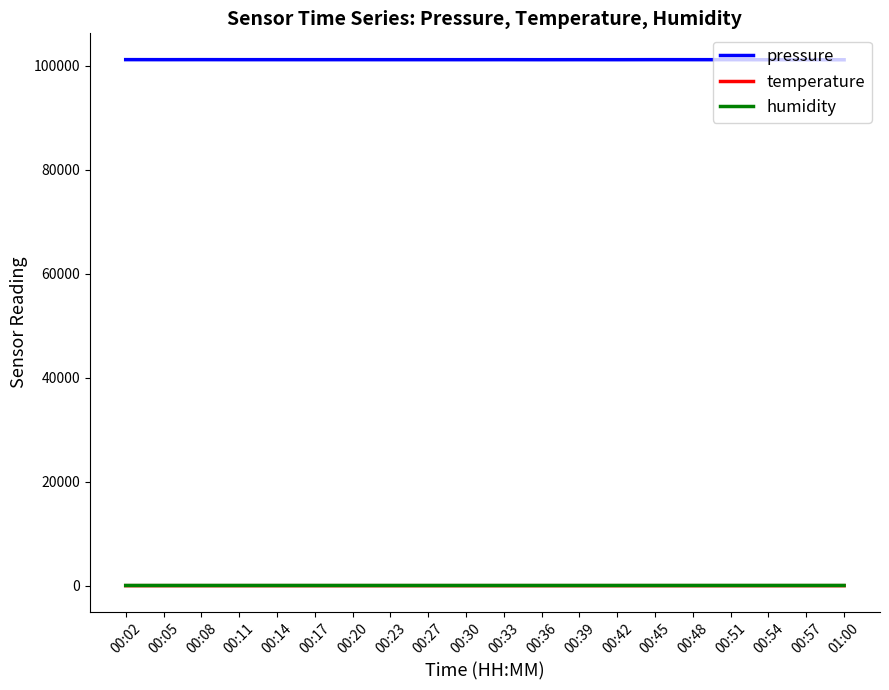

The value of pressure at 00:14 is 101180.8. True or false?

True